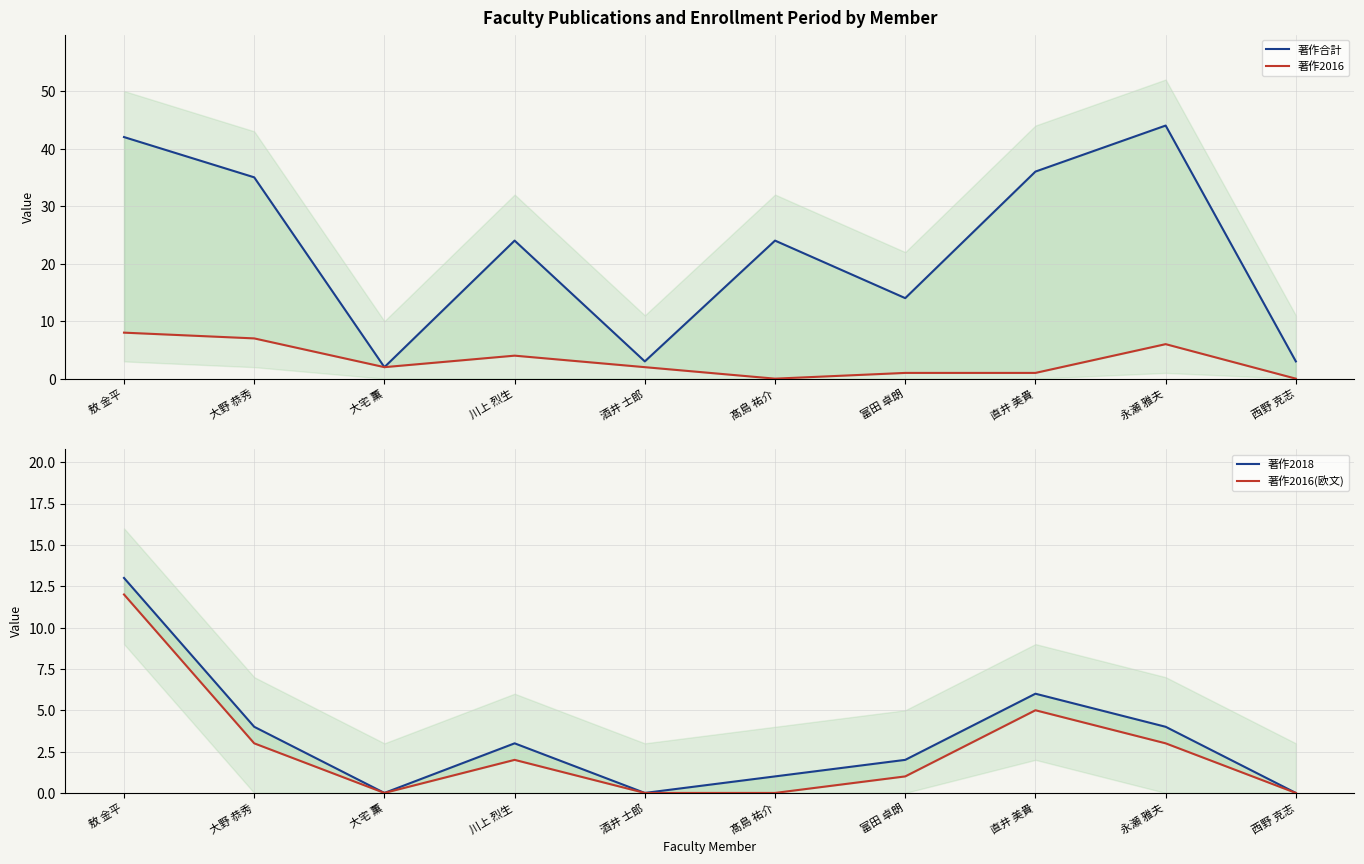

True or false: 著作2018 has a value of 3 at 川上 烈生.

True